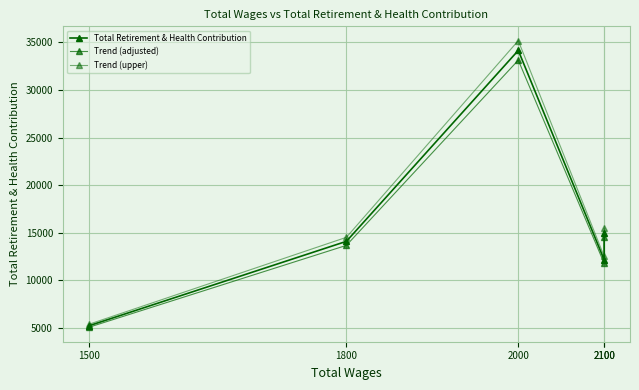

List the labels in order of Trend (upper) value, largest first.

2000, 2100, 1800, 2100, 1500